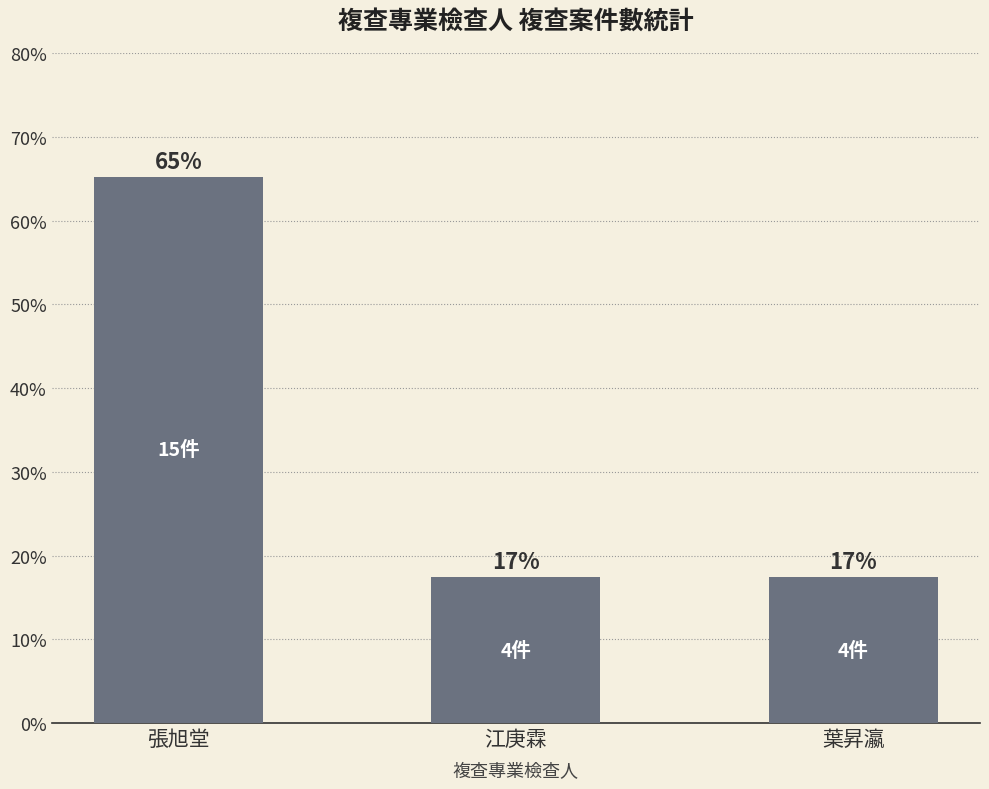

Between 江庚霖 and 葉昇瀛, which is larger?

江庚霖